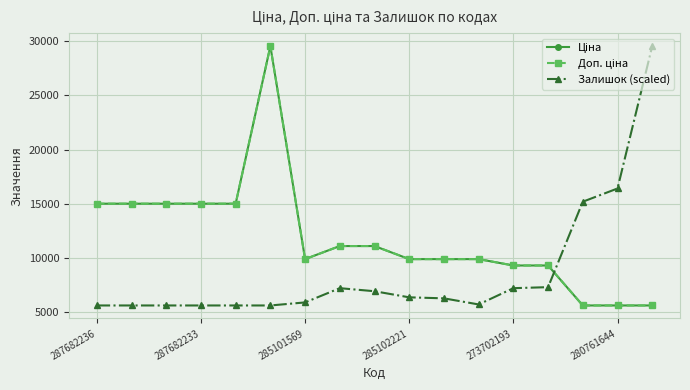

Does the chart have visible grid lines?

Yes